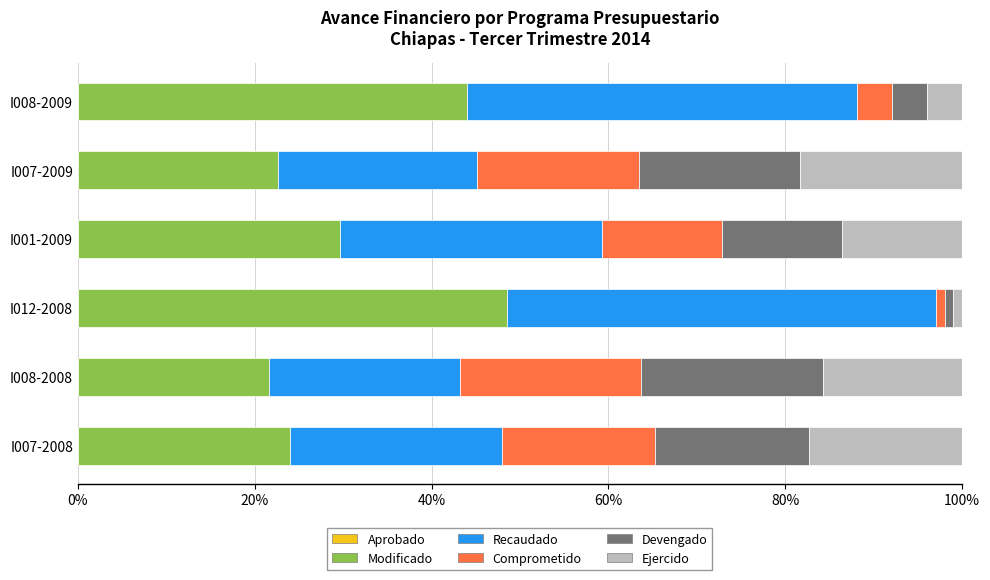

How many distinct data groups are displayed?

5